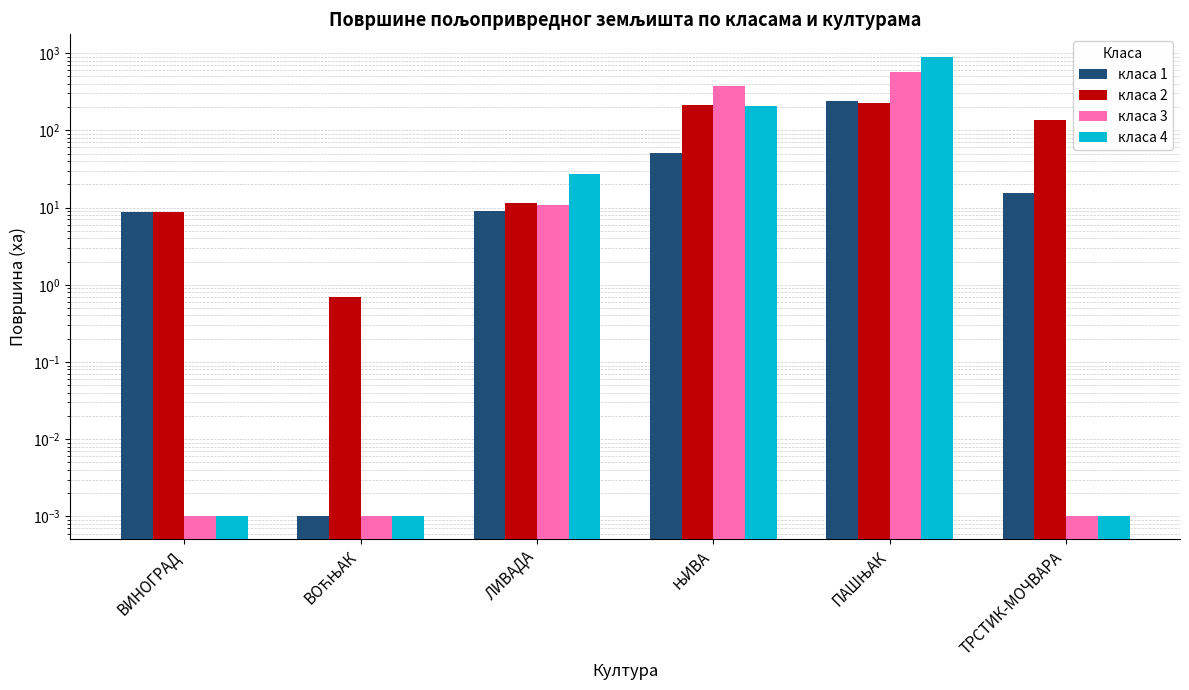

At which category does the chart reach its peak across all series?

ПАШЊАК